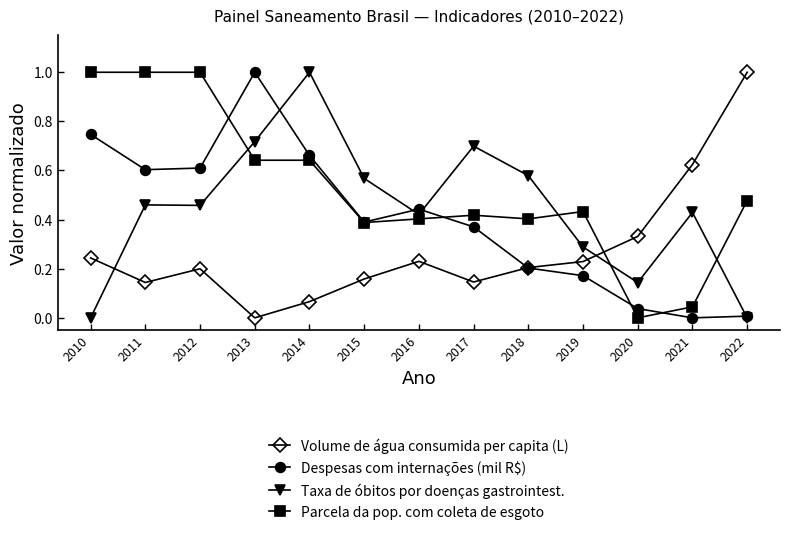

Is the value of Taxa de óbitos por doenças gastrointest. at 2020 greater than the value of Volume de água consumida per capita (L) at 2022?

No